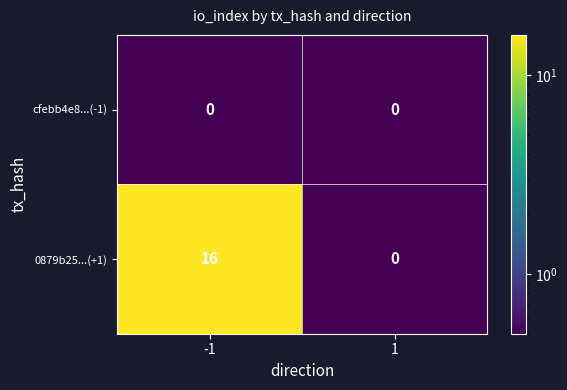

At which category is the sum across all series the highest?

-1